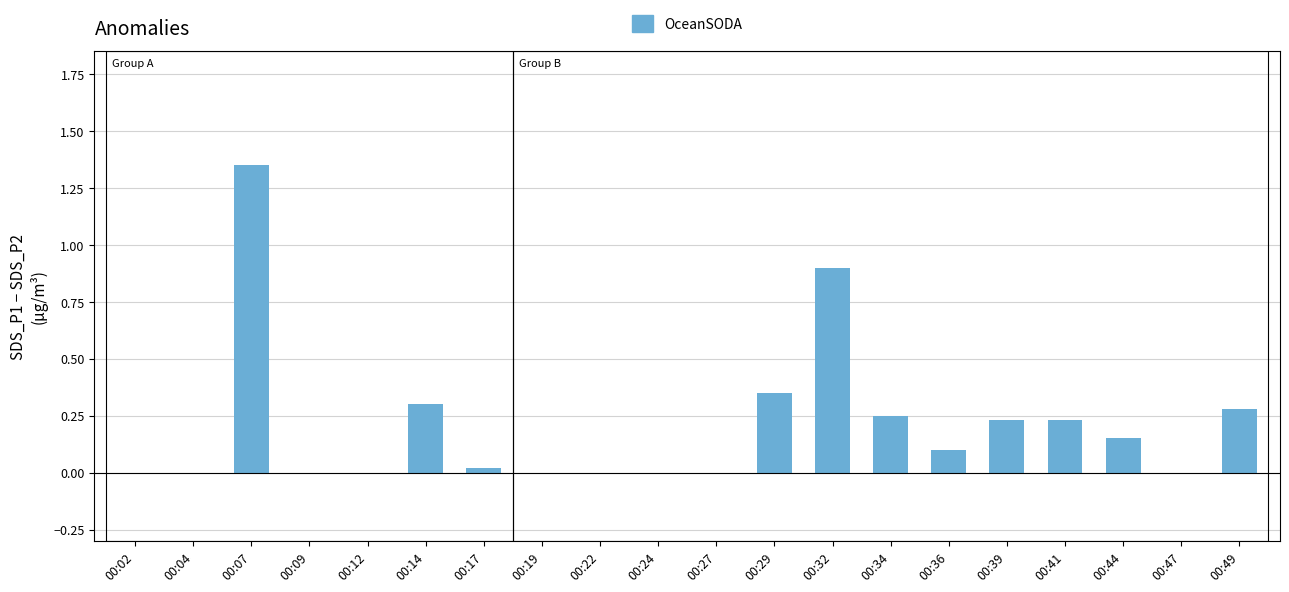

Which label corresponds to the largest value in the chart?

00:07